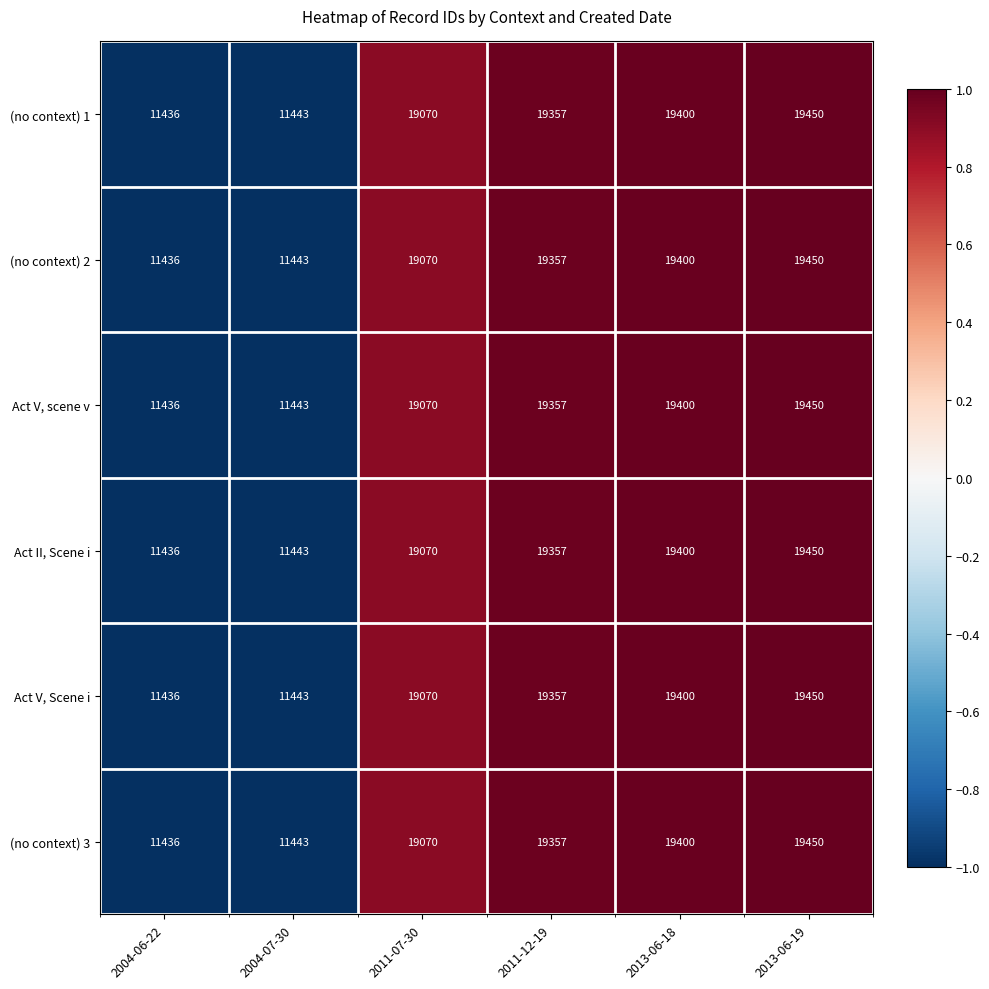

How many data points does each series have?

6